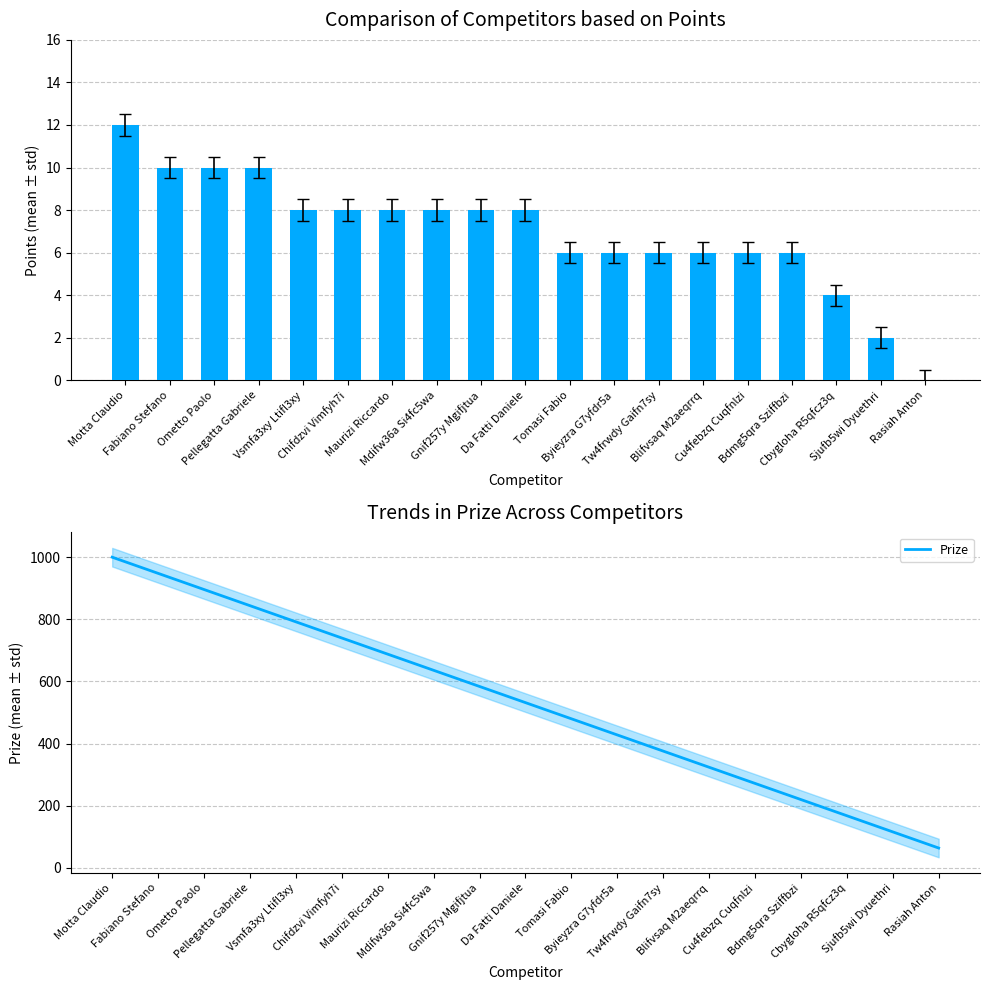

List the series in order of their peak value, lowest first.

Points, Prize